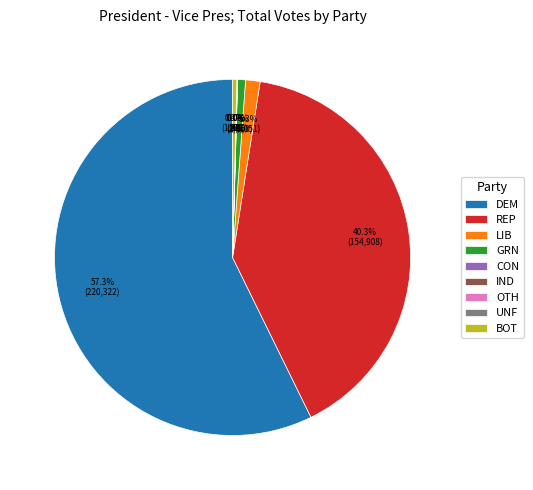

What is the largest slice in the pie chart?

DEM